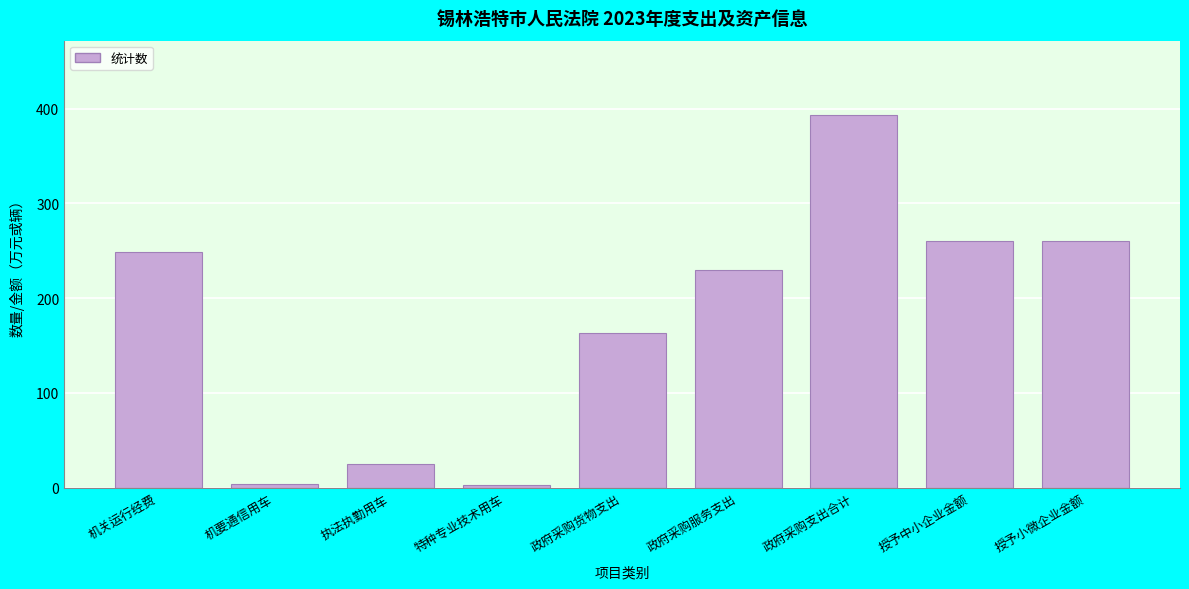

True or false: the data shows 136.9 at 机关运行经费.

False